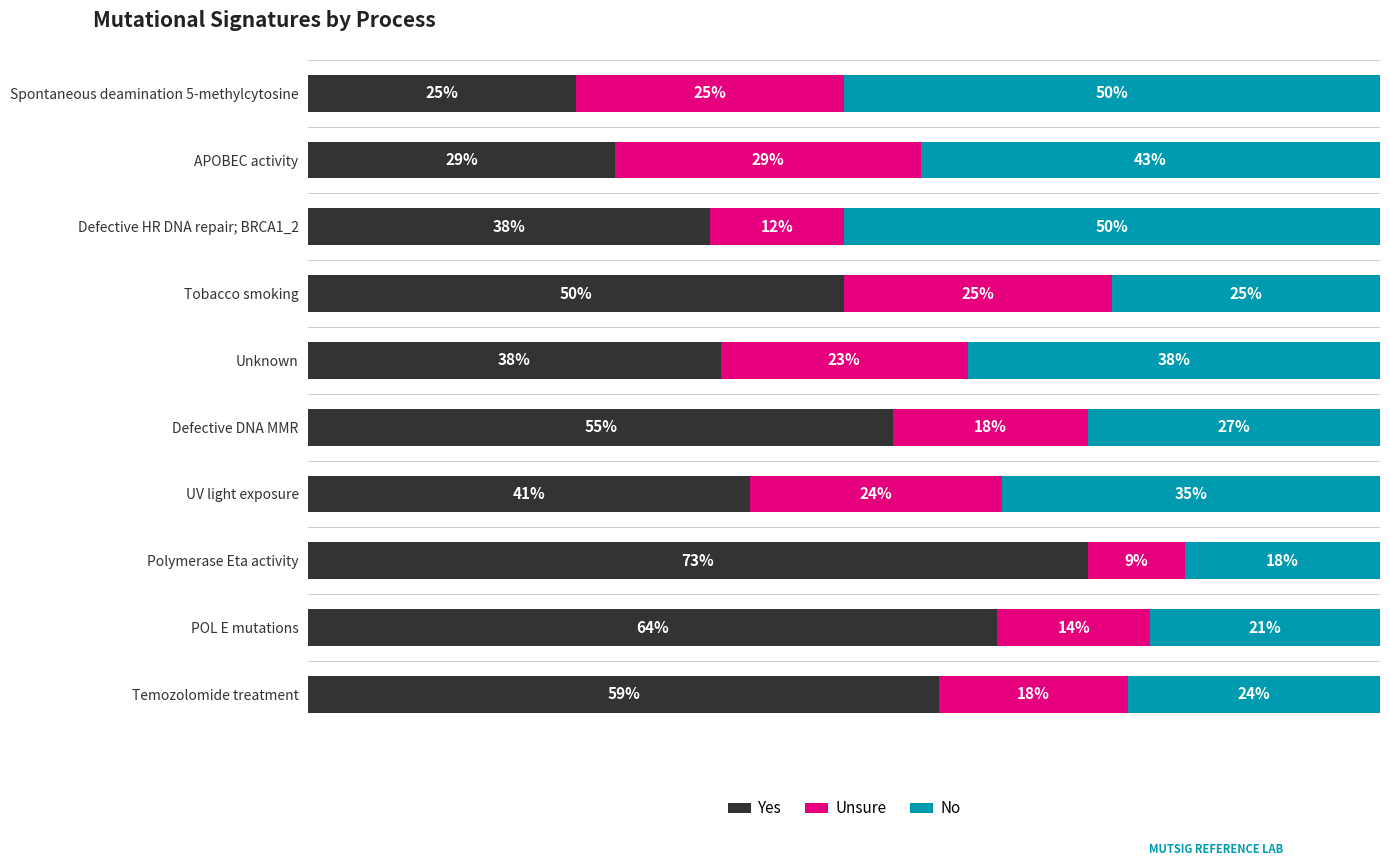

Rank the series by their maximum value, from highest to lowest.

Yes, No, Unsure